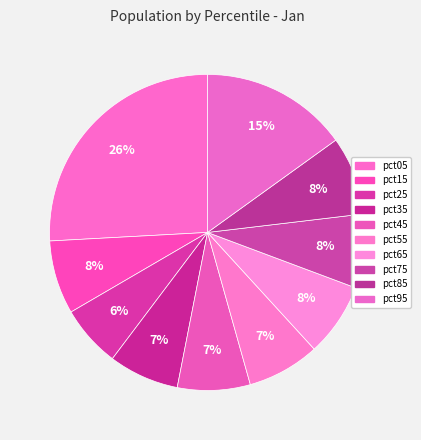

What is the smallest slice in the pie chart?

pct25